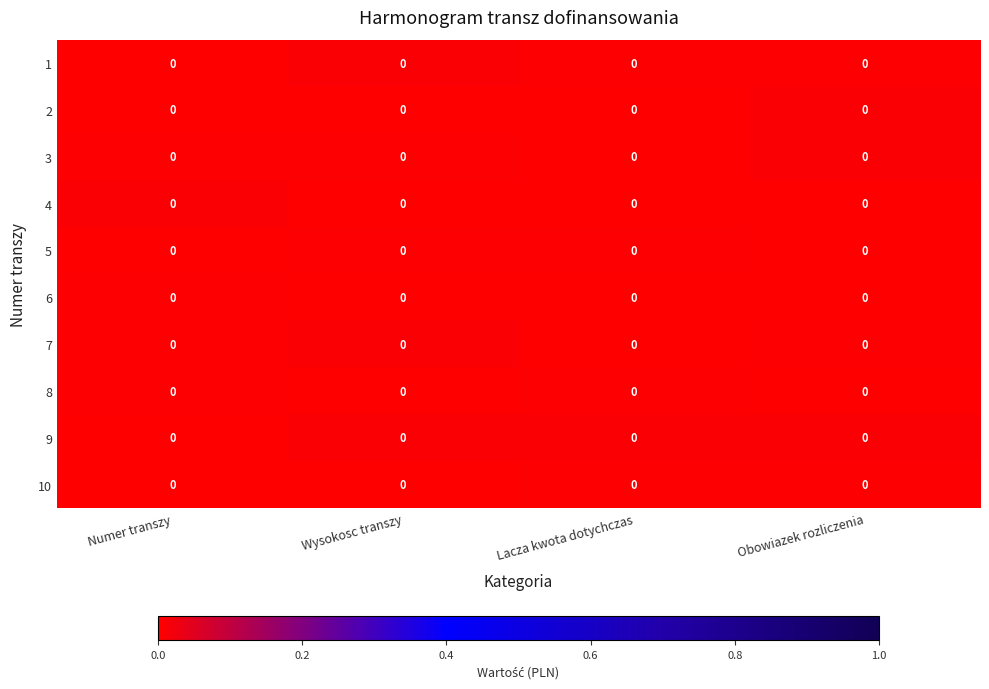

Reading left to right, list all the values displayed in this chart.

1: Numer transzy=0.0	Wysokosc transzy=0.0	Lacza kwota dotychczas=0.0	Obowiazek rozliczenia=0.0
2: Numer transzy=0.0	Wysokosc transzy=0.0	Lacza kwota dotychczas=0.0	Obowiazek rozliczenia=0.0
3: Numer transzy=0.0	Wysokosc transzy=0.0	Lacza kwota dotychczas=0.0	Obowiazek rozliczenia=0.0
4: Numer transzy=0.0	Wysokosc transzy=0.0	Lacza kwota dotychczas=0.0	Obowiazek rozliczenia=0.0
5: Numer transzy=0.0	Wysokosc transzy=0.0	Lacza kwota dotychczas=0.0	Obowiazek rozliczenia=0.0
6: Numer transzy=0.0	Wysokosc transzy=0.0	Lacza kwota dotychczas=0.0	Obowiazek rozliczenia=0.0
7: Numer transzy=0.0	Wysokosc transzy=0.0	Lacza kwota dotychczas=0.0	Obowiazek rozliczenia=0.0
8: Numer transzy=0.0	Wysokosc transzy=0.0	Lacza kwota dotychczas=0.0	Obowiazek rozliczenia=0.0
9: Numer transzy=0.0	Wysokosc transzy=0.0	Lacza kwota dotychczas=0.0	Obowiazek rozliczenia=0.0
10: Numer transzy=0.0	Wysokosc transzy=0.0	Lacza kwota dotychczas=0.0	Obowiazek rozliczenia=0.0